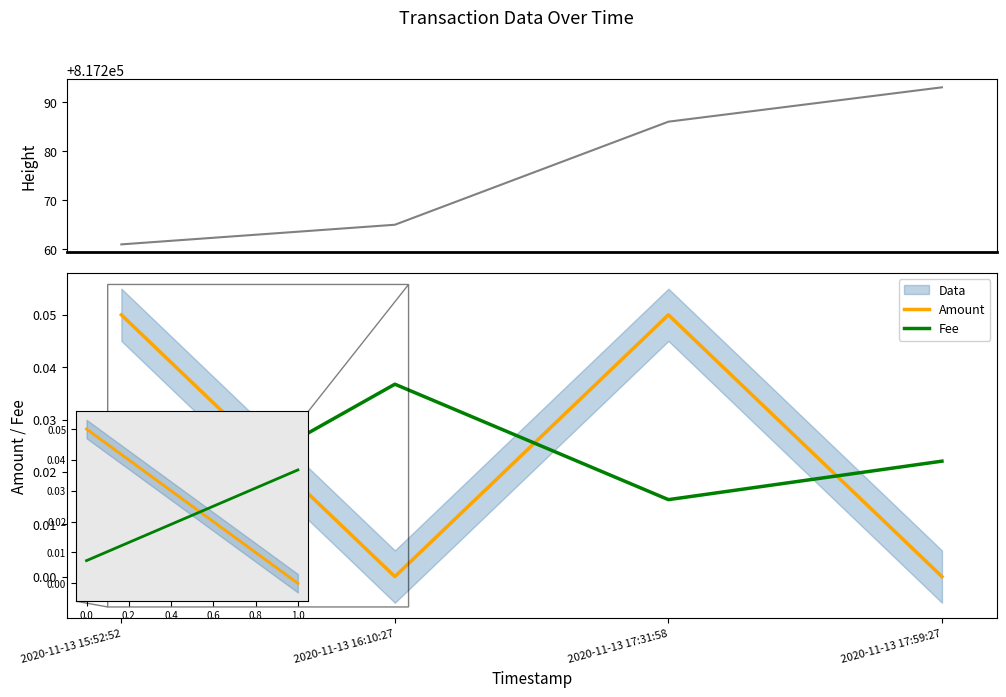

What is the spread (max minus min) of values at 2020-11-13 17:31:58?

817286.0